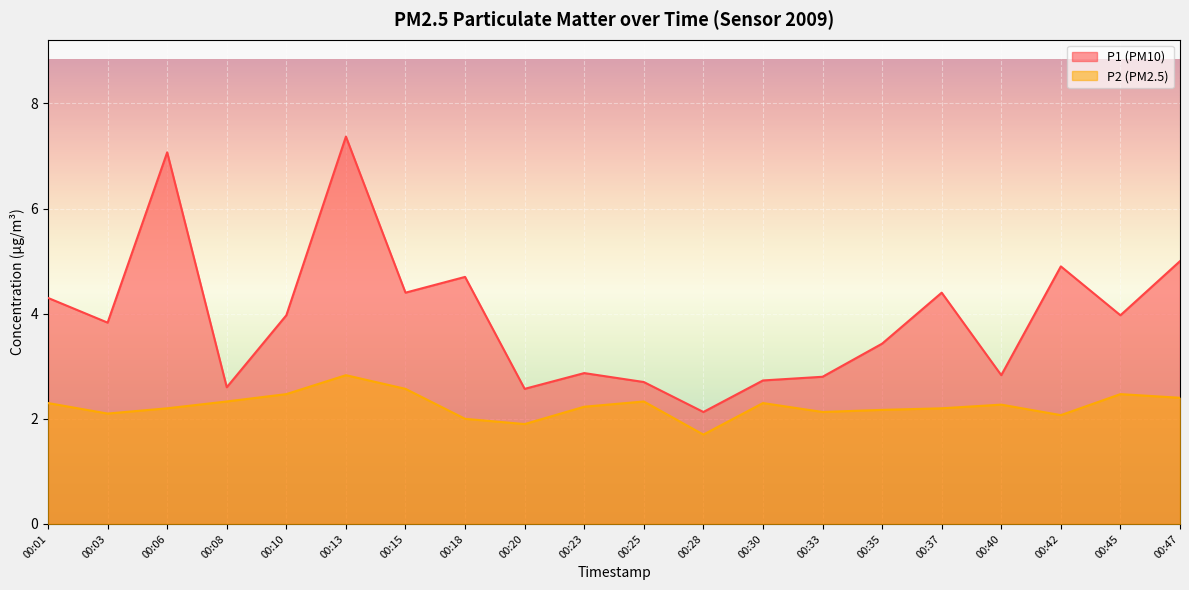

In P2, how many points are higher than both neighbors (excluding endpoints)?

5